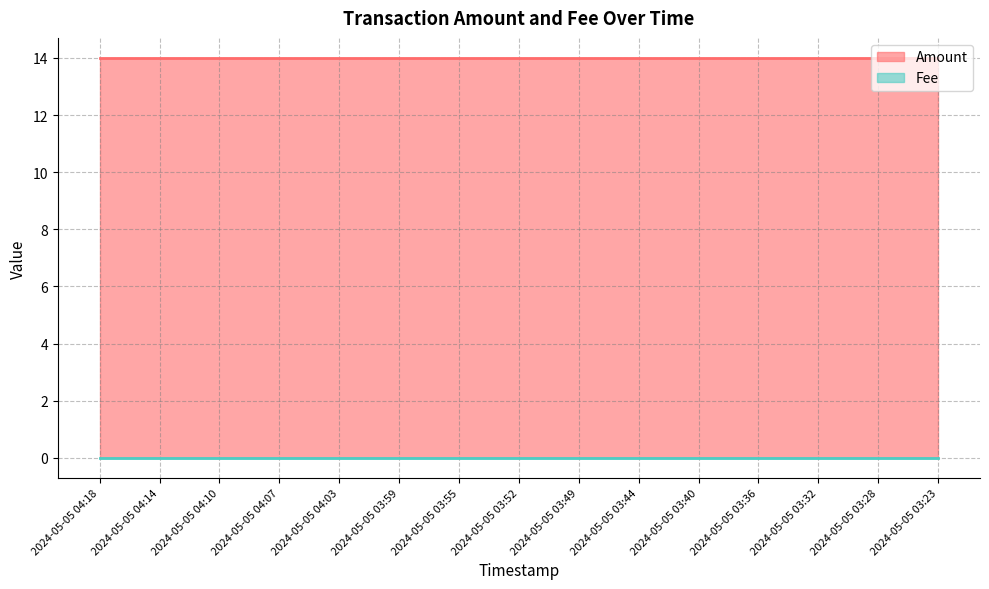

List the series in order of their overall mean, highest first.

Amount, Fee